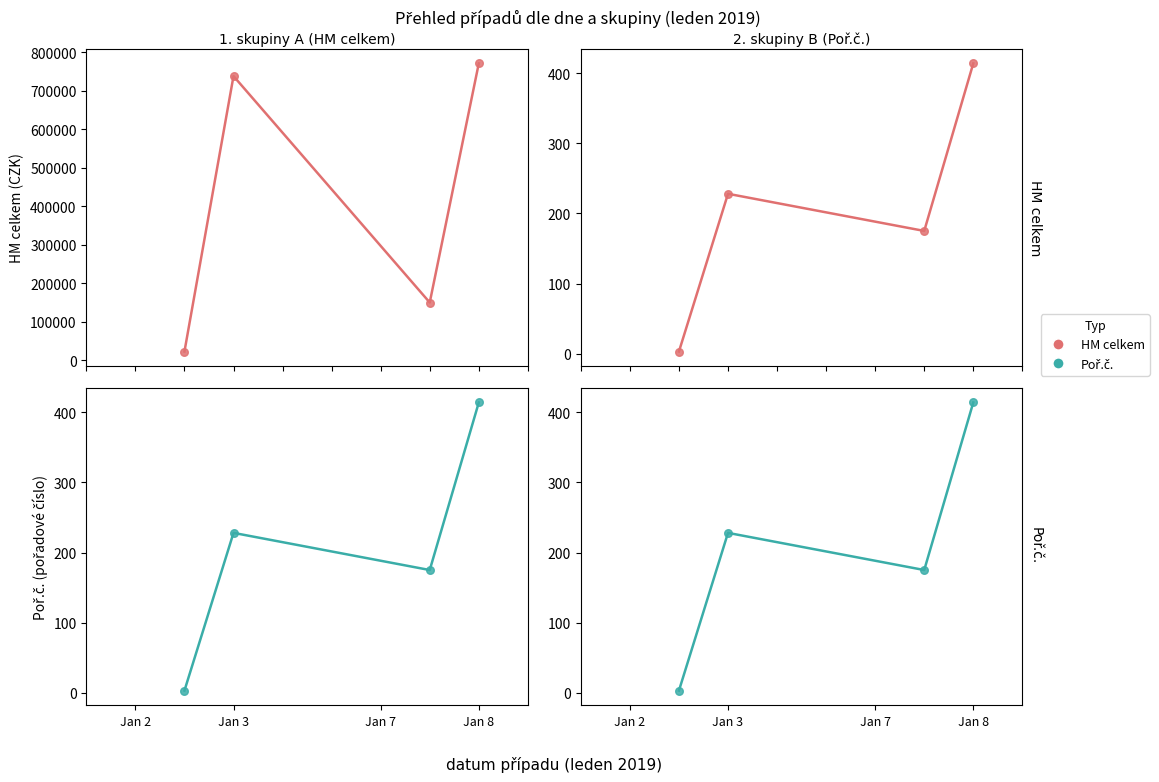

Which series has the widest spread of Y values?

HM celkem